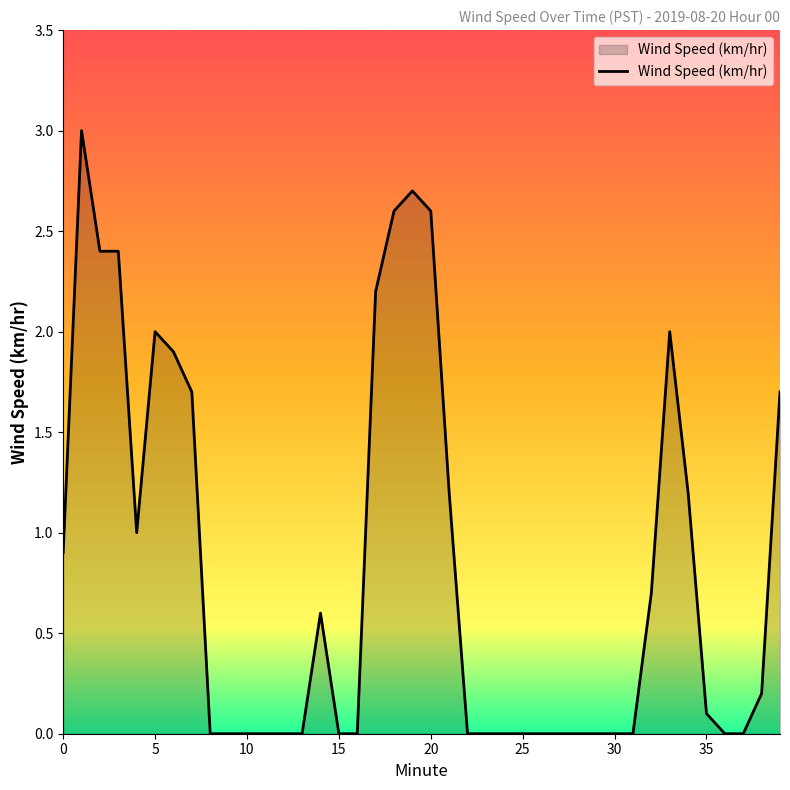

What is the greatest value displayed?

3.0